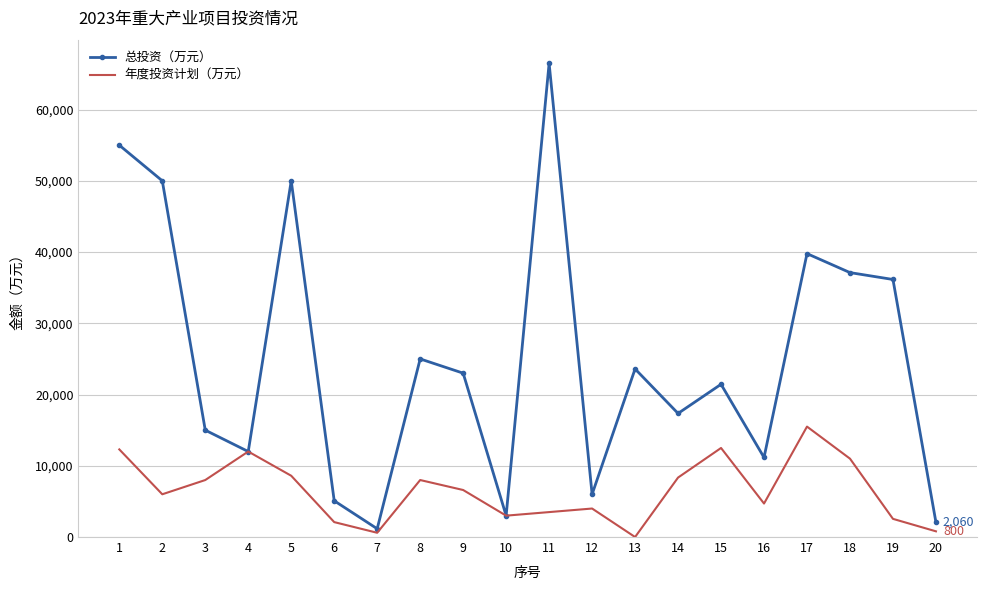

What are all the series names shown in the legend?

总投资（万元）, 年度投资计划（万元）